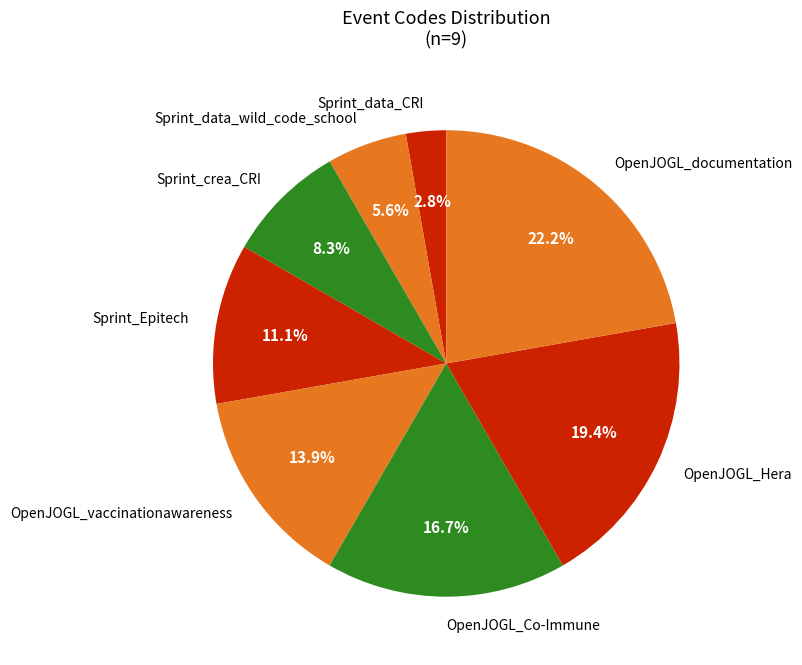

Is Sprint_data_CRI the majority of the pie?

No